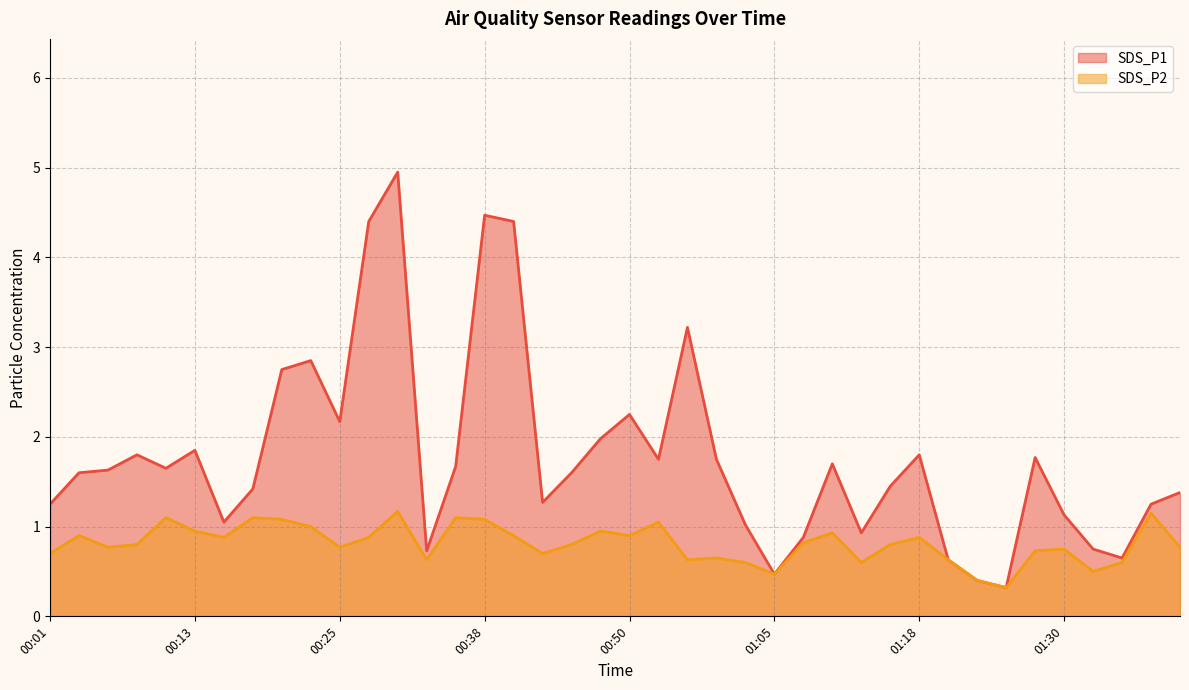

What is the minimum value shown in the chart?

0.3